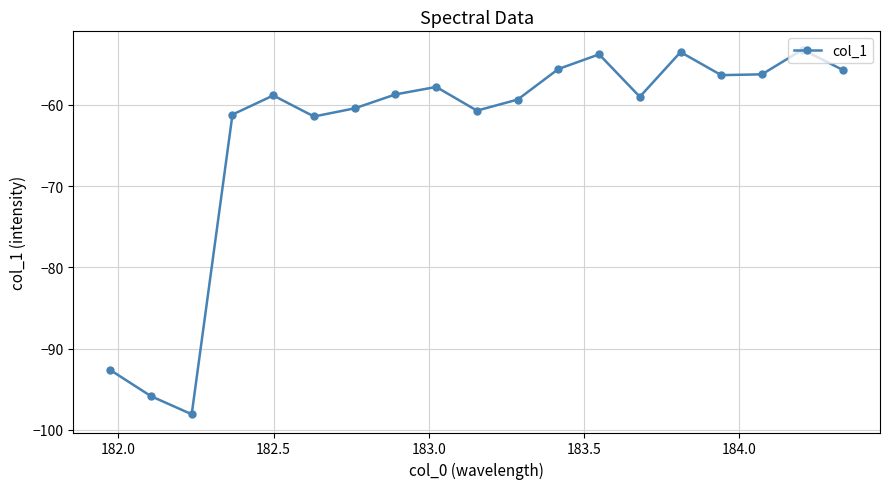

How many points are lower than both their immediate neighbors (excluding endpoints)?

5